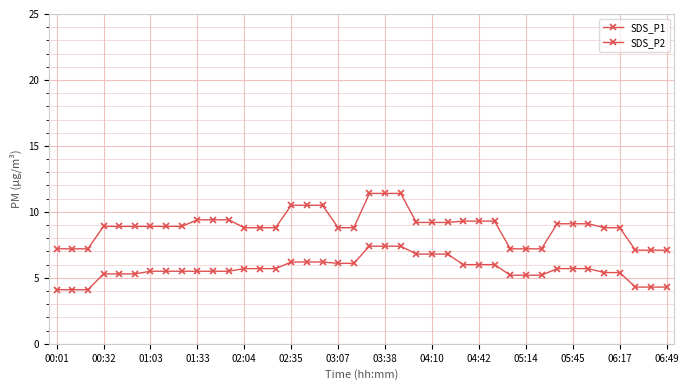

What is the maximum value shown in the chart?

11.4